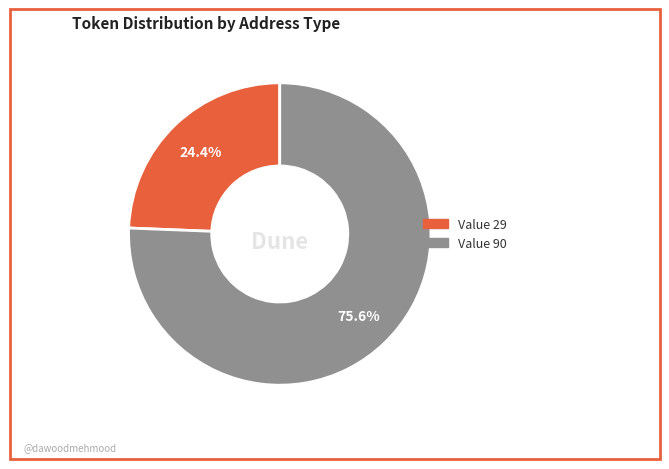

Is there any slice that represents more than half of the pie?

Yes